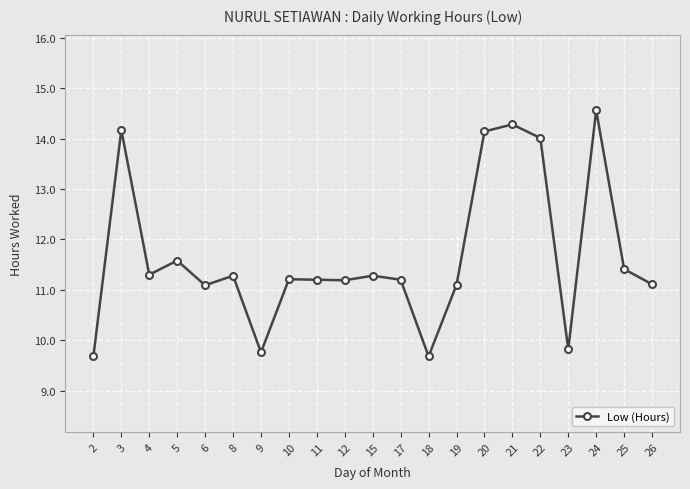

Read the value at 25.

11.4